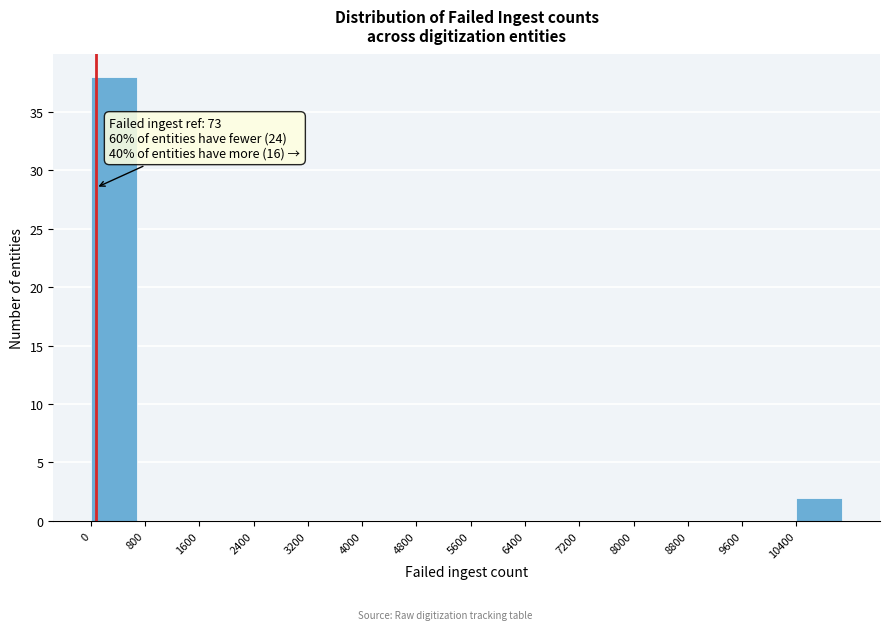

Which range on the x-axis has the tallest bar?

0 to 800